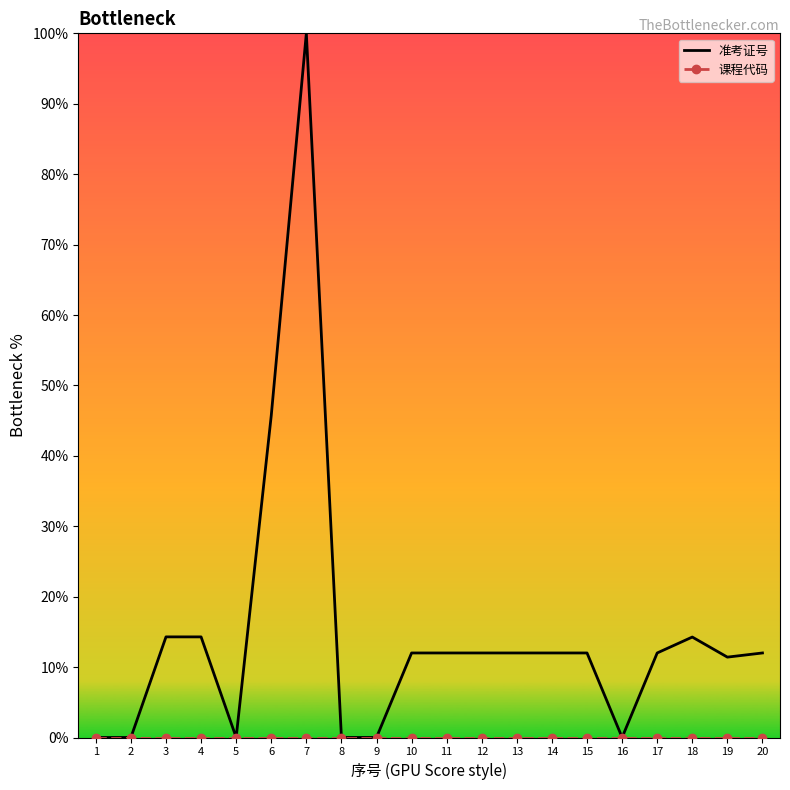

Is it true that 准考证号 equals 19.5 at 10?

False